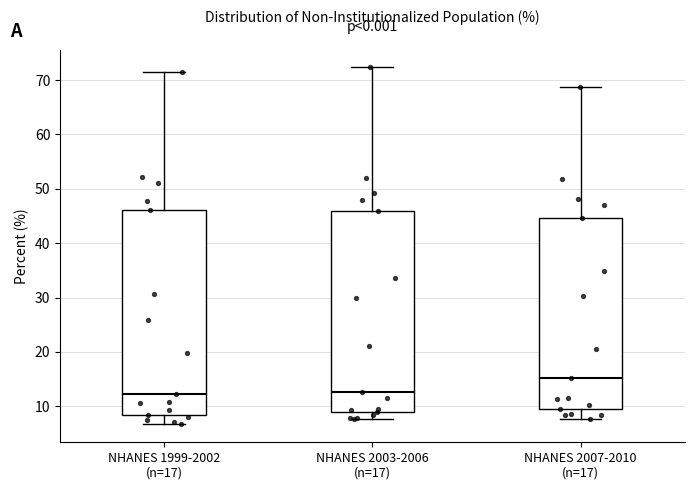

Where is the lower edge of the box for NHANES 2007-2010 (n=17) on the y-axis? The values are not printed on the chart, so give them approximately, as read against the axis.

10